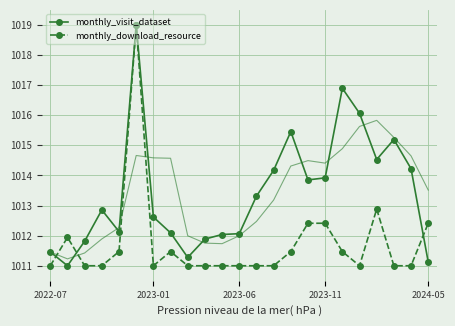

True or false: monthly_download_resource and monthly_visit_dataset cross at least once.

True